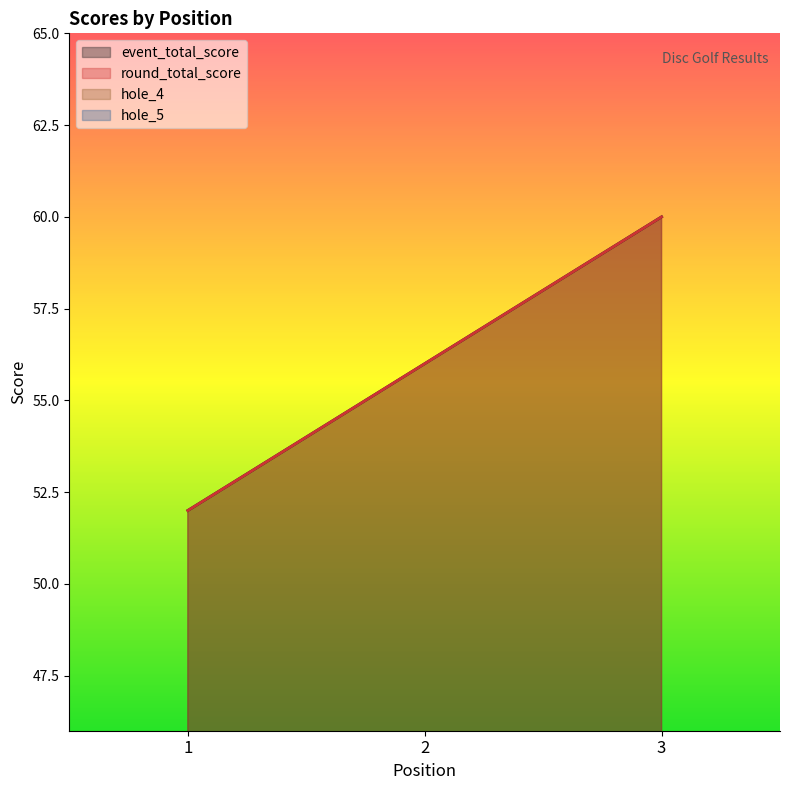

At which label does hole_5 reach its minimum?

2